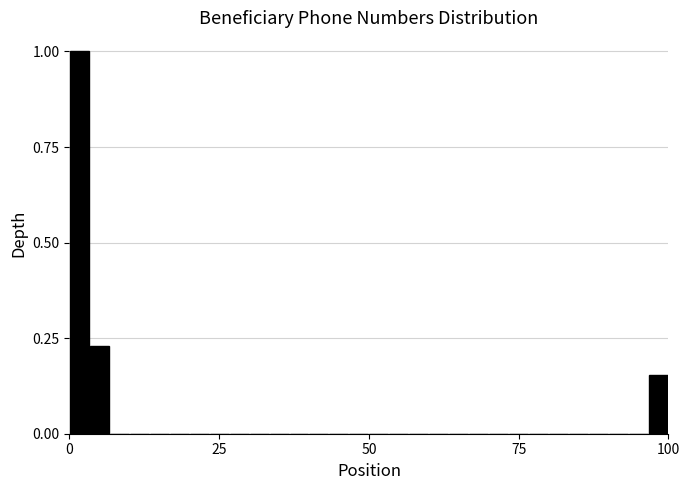

Read against the x-axis, roughly where is the centre of the tallest bar?

0